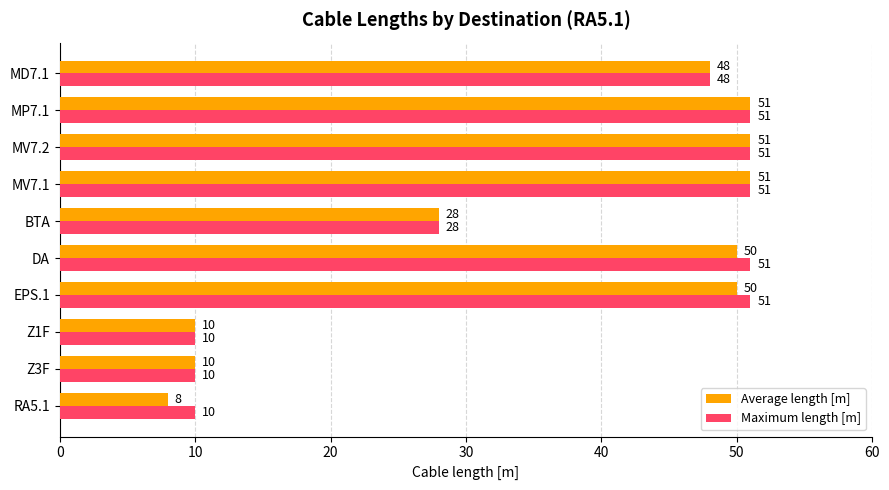

What is the sum of all Average length [m] values?

357